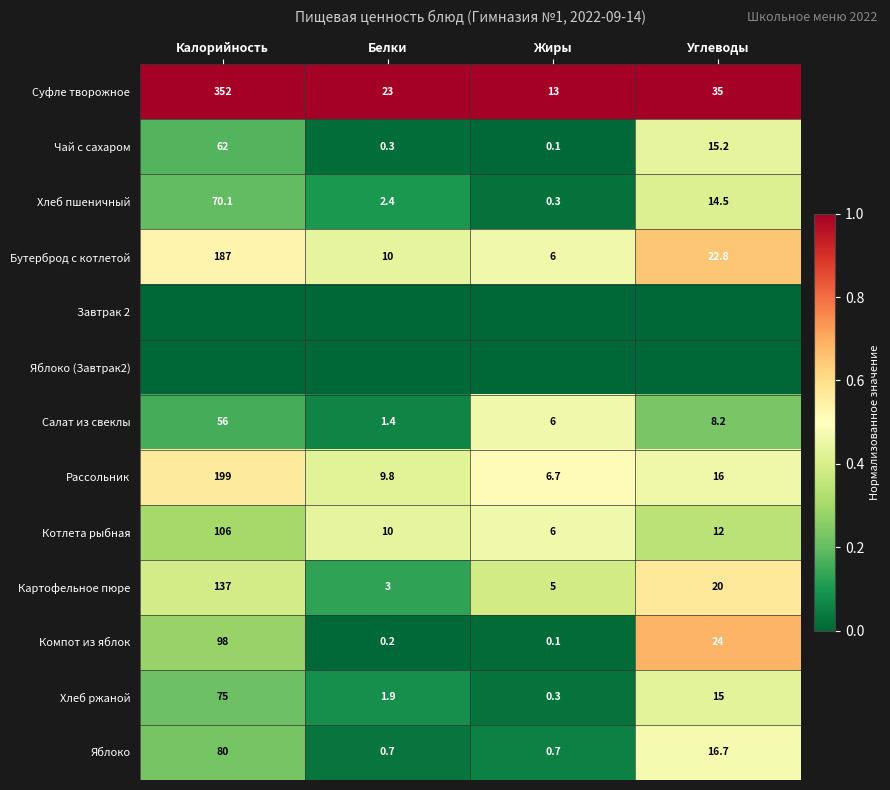

Where is Салат из свеклы nearest to the value 28?

Углеводы